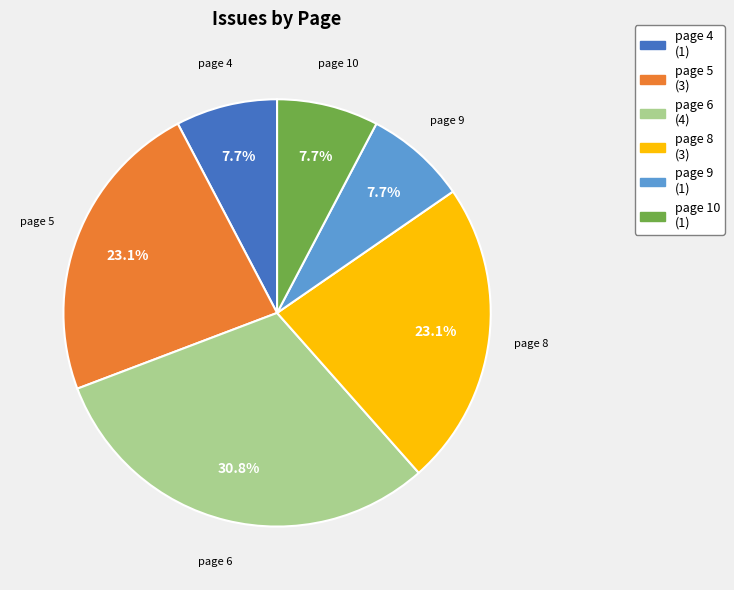

Between page 5 and page 10, which is larger?

page 5